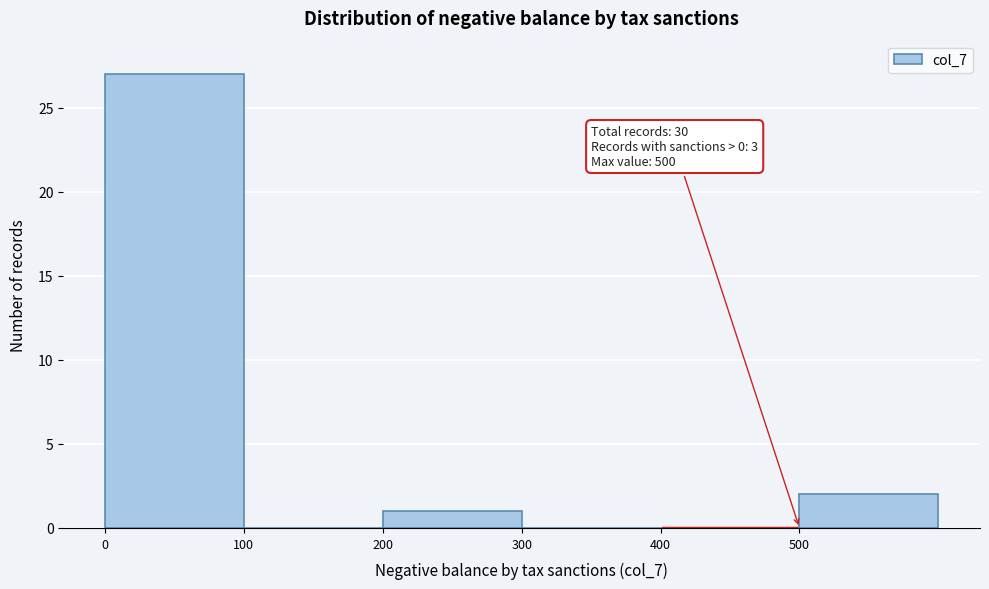

Over which range of the x-axis is the bar tallest?

0 to 100